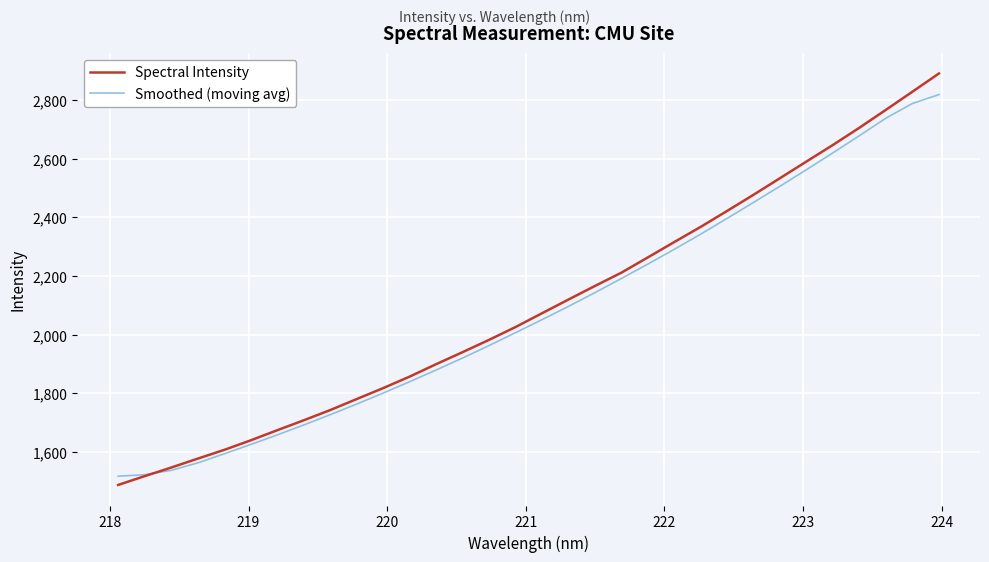

How many intersections are there between Smoothed (moving avg) and Spectral Intensity?

1